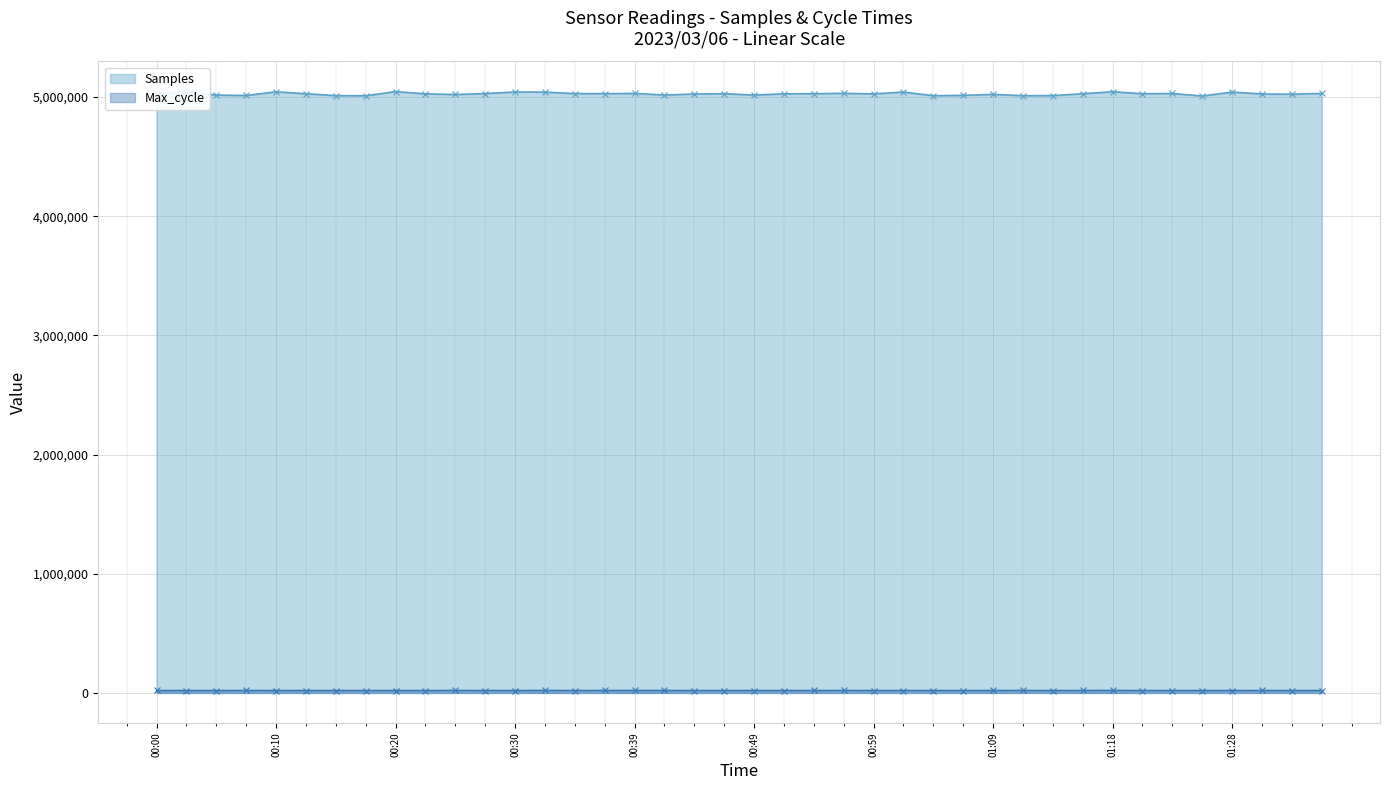

Which series has the widest spread of values?

Samples